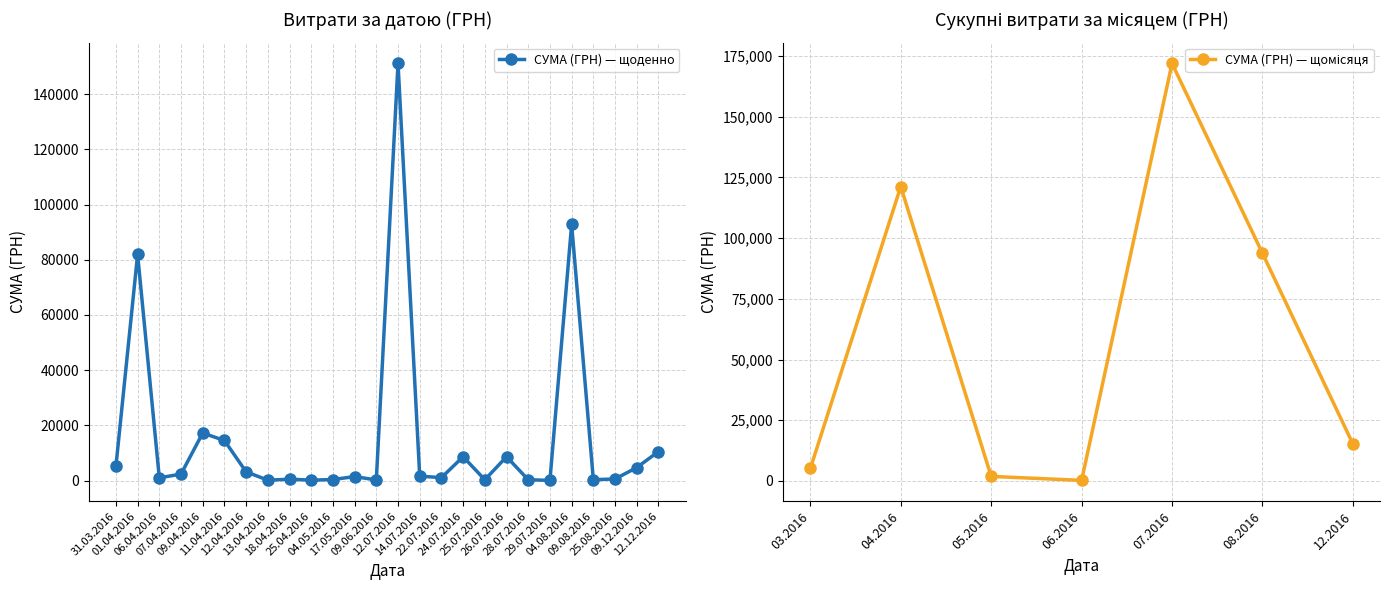

How many data points are above 1270?

20